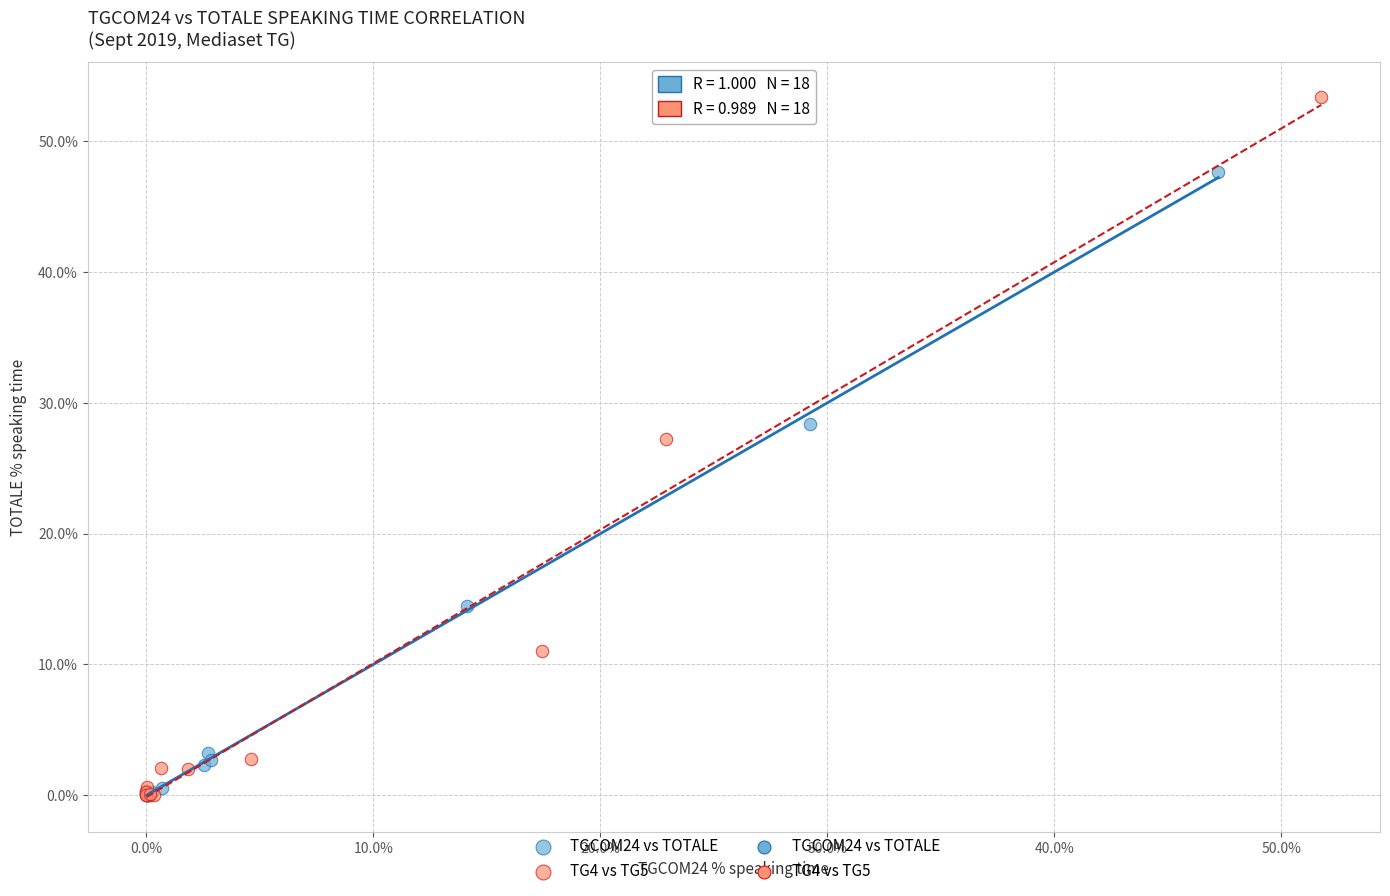

Which series has the widest spread of Y values?

TG4 vs TG5